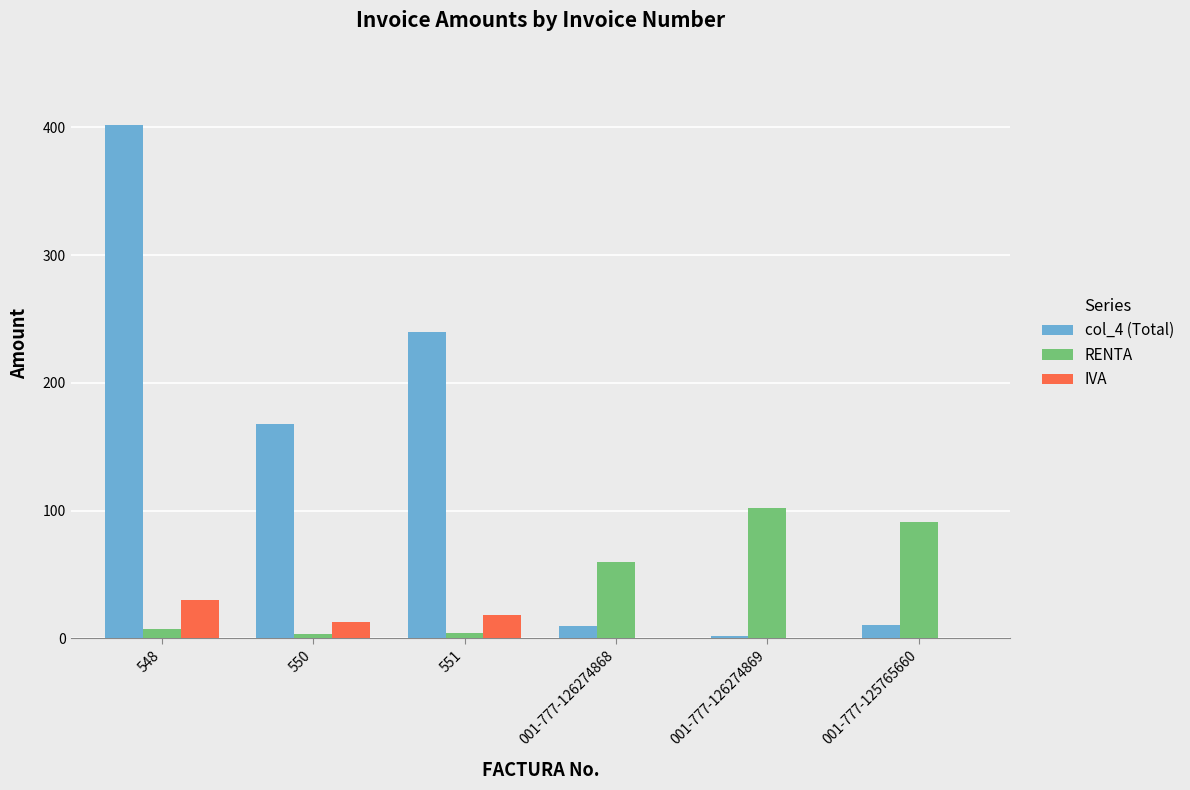

True or false: RENTA has a value of 97.5 at 001-777-126274868.

False